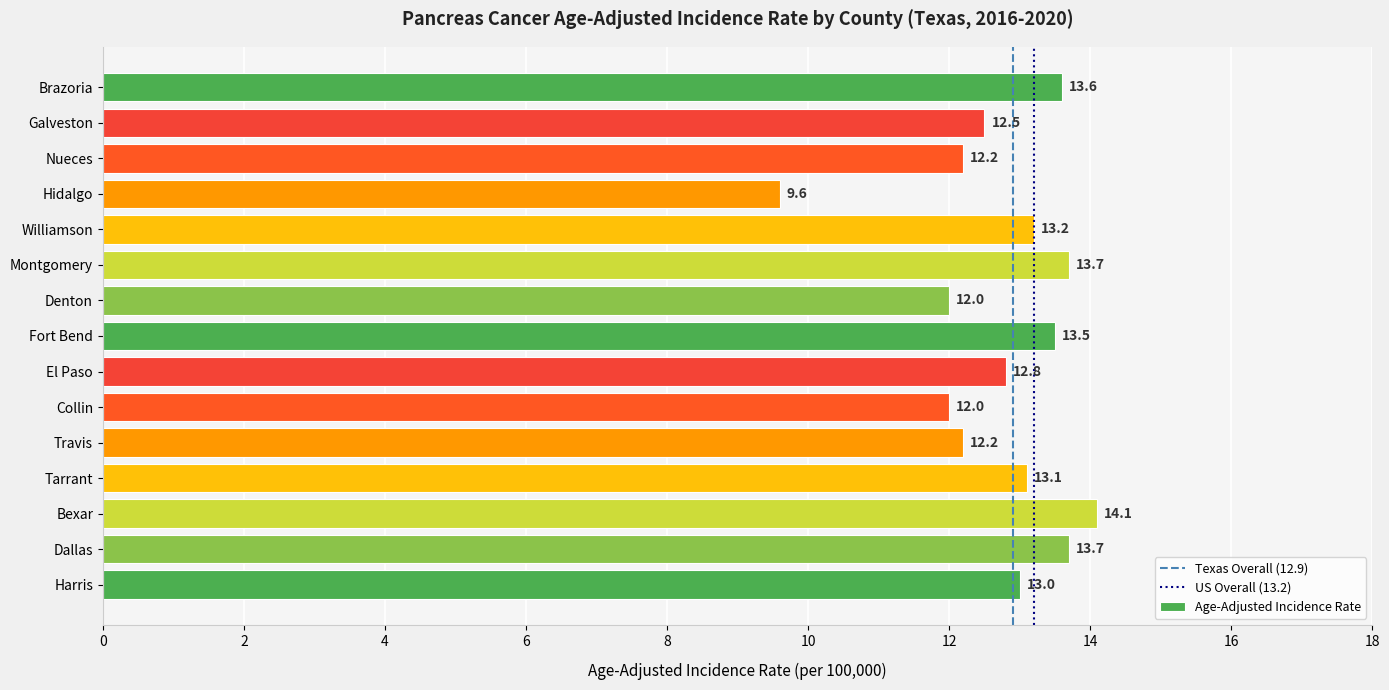

What is the average value?

12.7